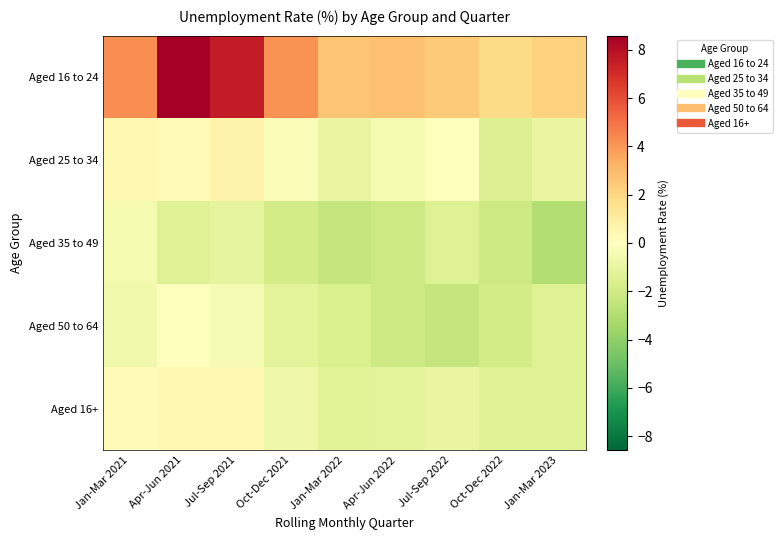

What is the maximum value shown in the chart?

8.6